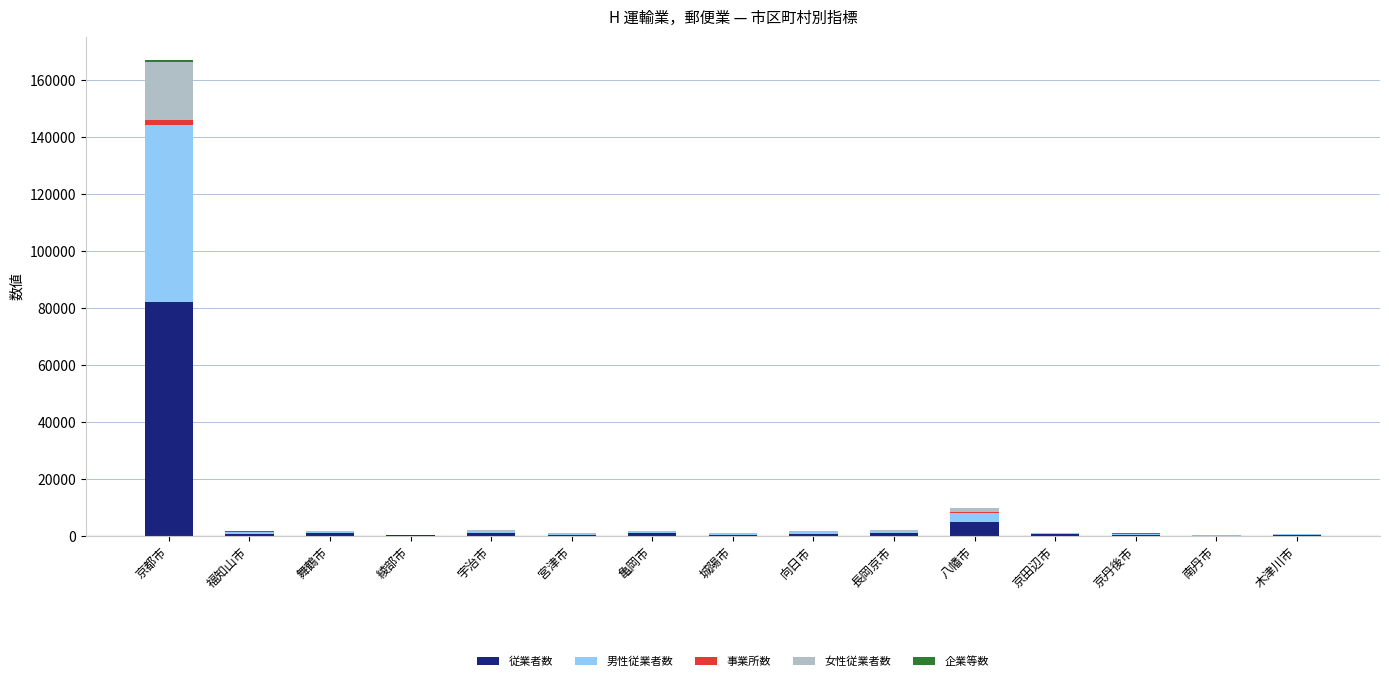

Which category has the highest value in the 従業者数 series?

京都市